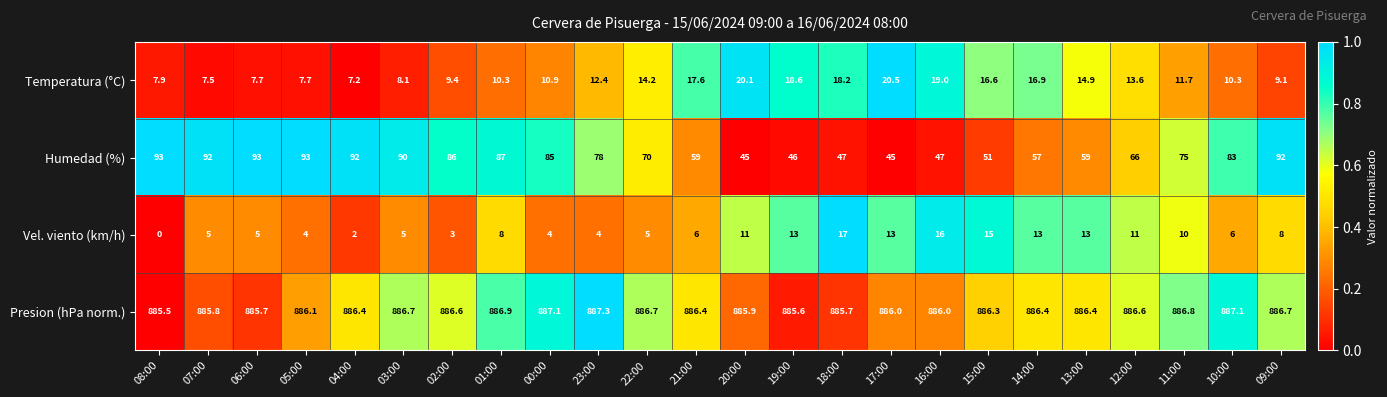

Which series has the widest spread of values?

Humedad (%)